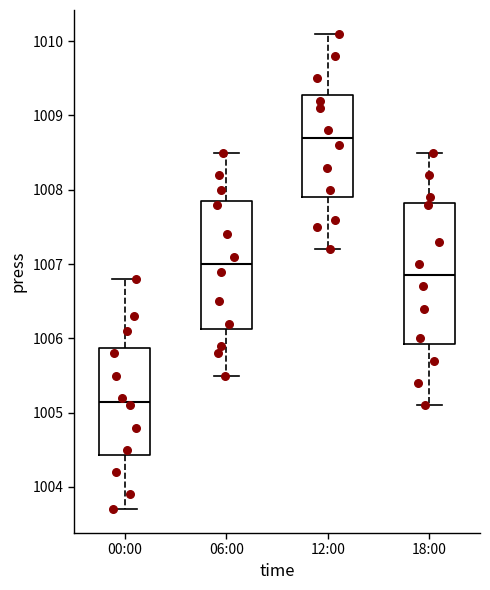

Reading left to right, transcribe this box plot: for each box, give where its median line is, the range the box spans, and where its two whiskers end, as read against the y-axis. The values are not printed on the chart, so give them approximately, as read against the axis.

00:00: median 1005.2, box 1004.4 to 1005.9, whiskers 1003.7 to 1006.8
06:00: median 1007.0, box 1006.1 to 1007.9, whiskers 1005.5 to 1008.5
12:00: median 1008.7, box 1007.9 to 1009.3, whiskers 1007.2 to 1010.1
18:00: median 1006.9, box 1005.9 to 1007.8, whiskers 1005.1 to 1008.5